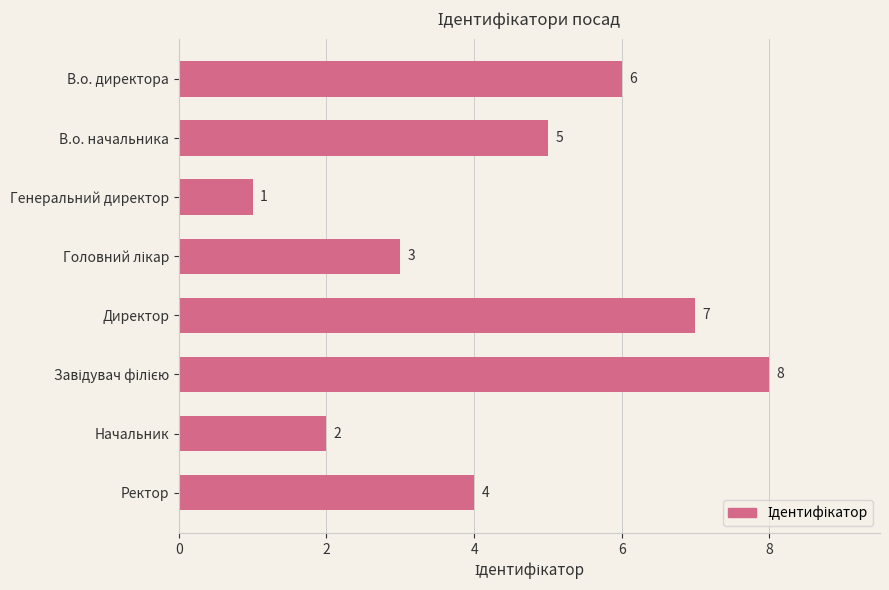

Does the chart contain any negative values?

No